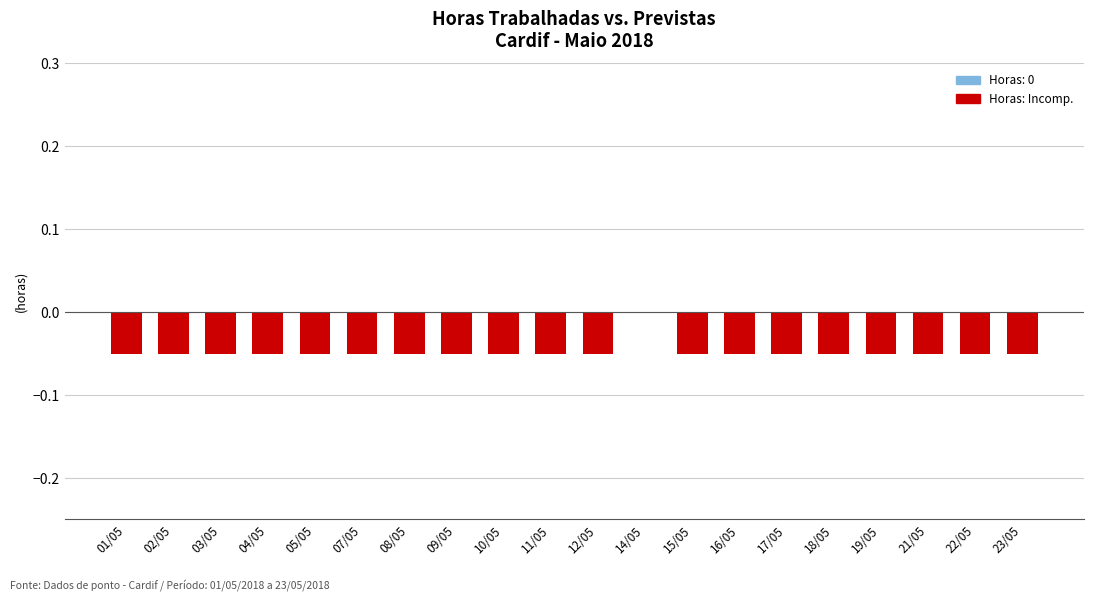

True or false: the data shows -0.0 at 08/05.

False